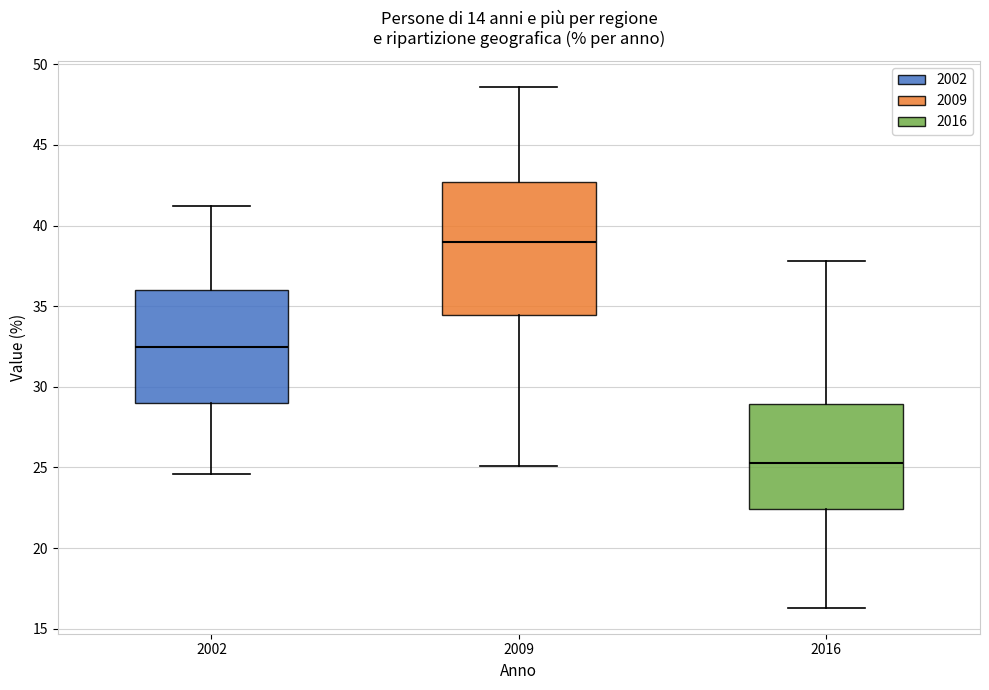

Reading left to right, read every box against the y-axis: the position of its median line, the range the box covers, and the ends of its whiskers. The values are not printed on the chart, so give them approximately, as read against the axis.

2002: median 32.5, box 29.0 to 36.0, whiskers 24.5 to 41.0
2009: median 39.0, box 34.5 to 42.5, whiskers 25.0 to 48.5
2016: median 25.5, box 22.5 to 29.0, whiskers 16.5 to 38.0